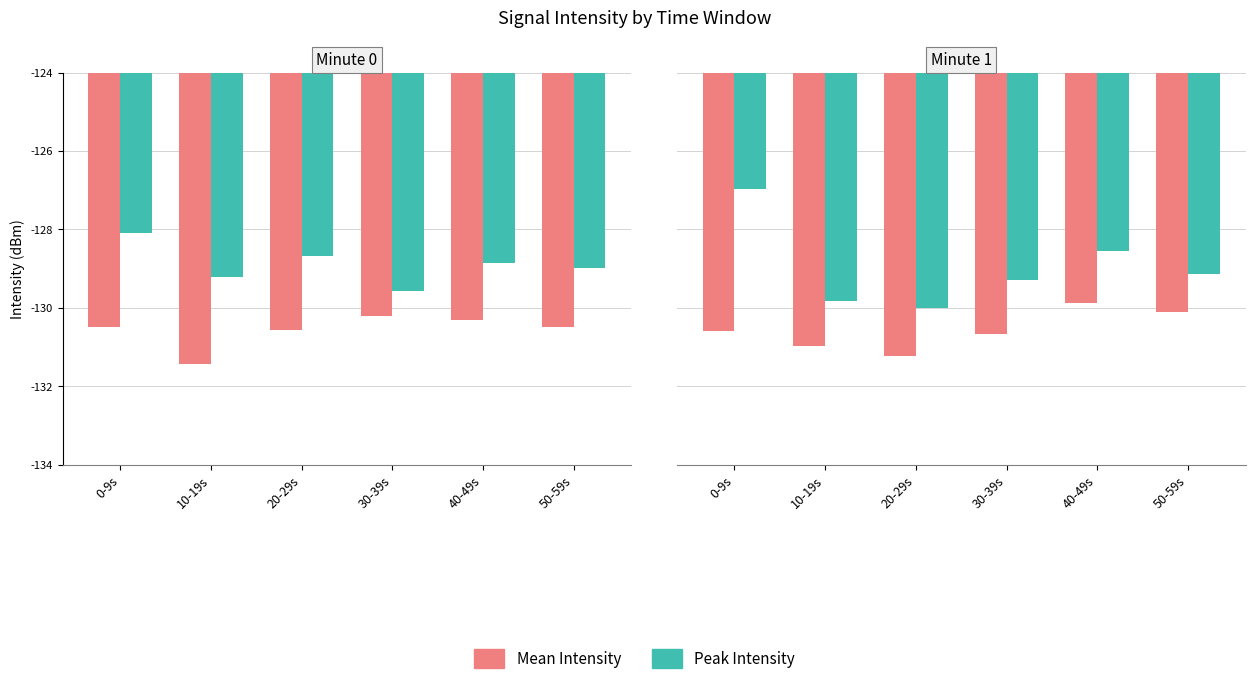

Which label corresponds to the smallest value in the chart?

20-29s